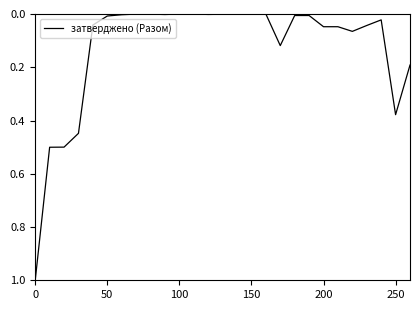

What is the maximum value shown in the chart?

1.0